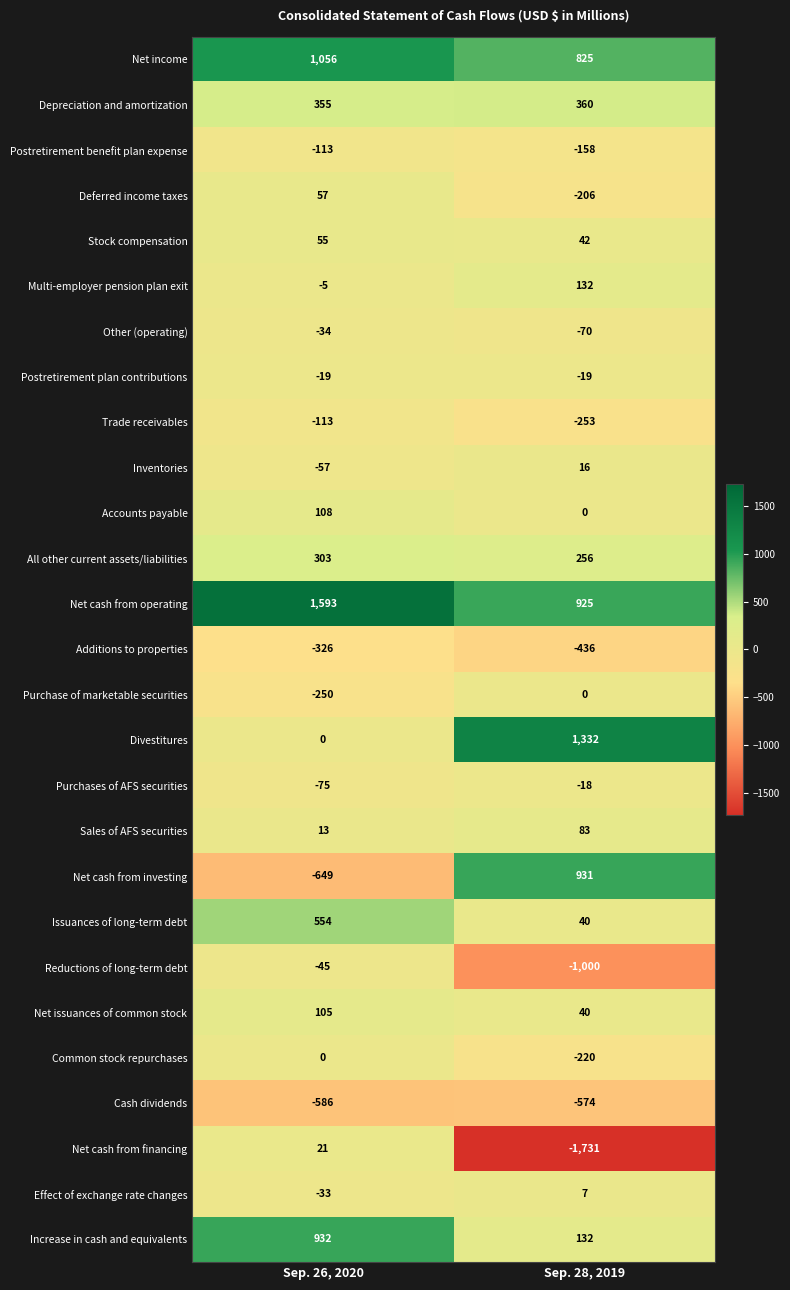

What is the difference between the Sales of AFS securities values at Sep. 28, 2019 and Sep. 26, 2020?

70